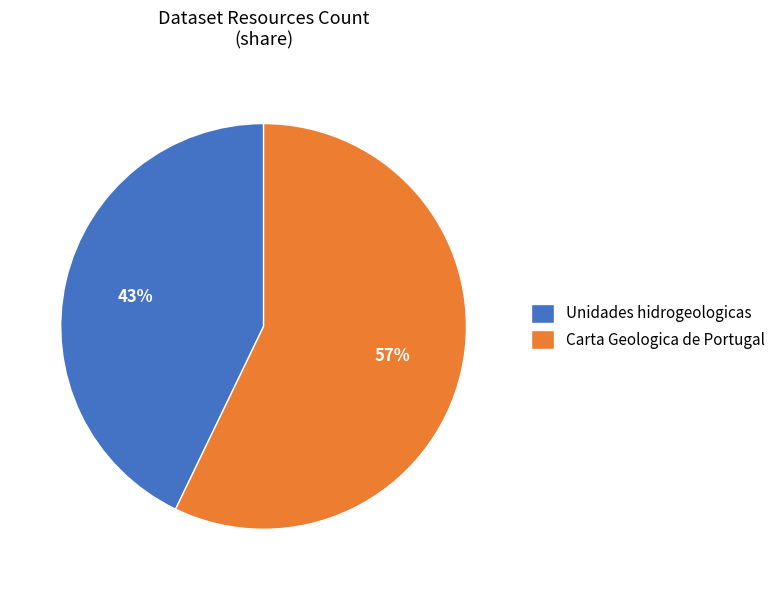

Do Carta Geologica de Portugal and Unidades hidrogeologicas together represent more than half of the pie?

Yes